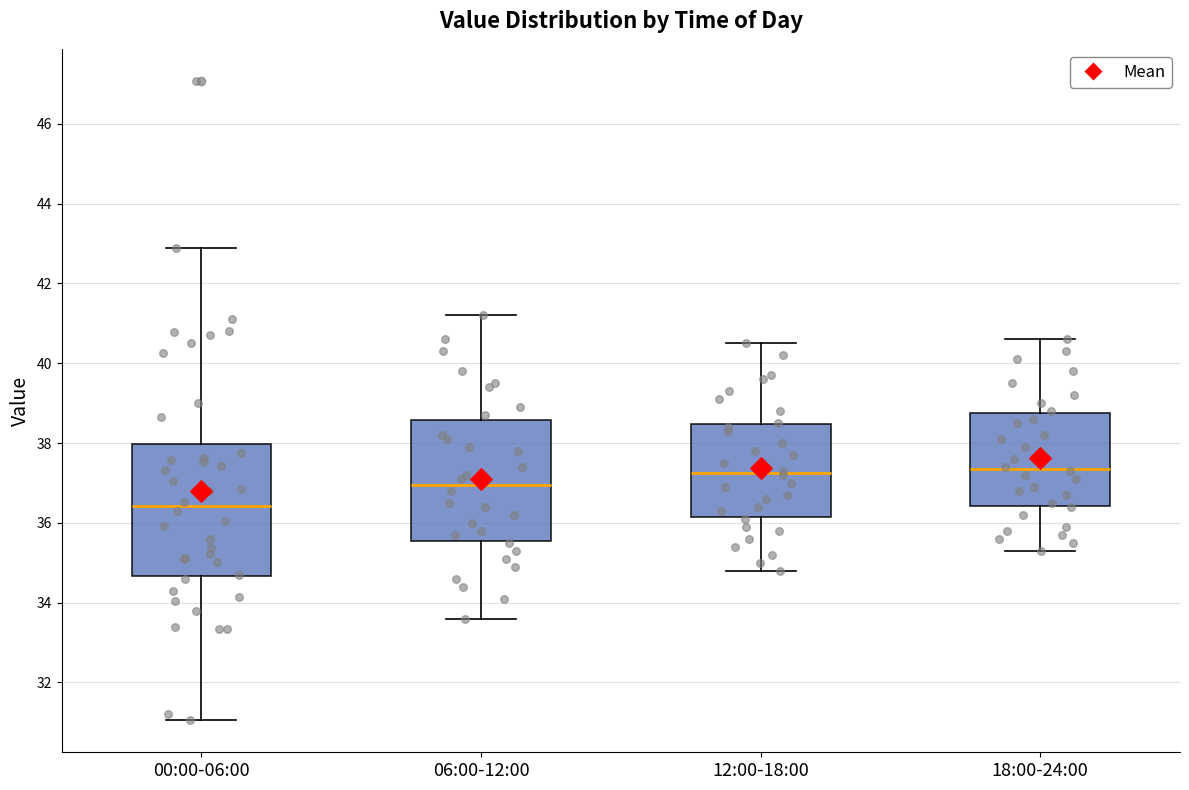

Where does the lower whisker of the box for 06:00-12:00 end on the y-axis? The values are not printed on the chart, so give them approximately, as read against the axis.

33.6